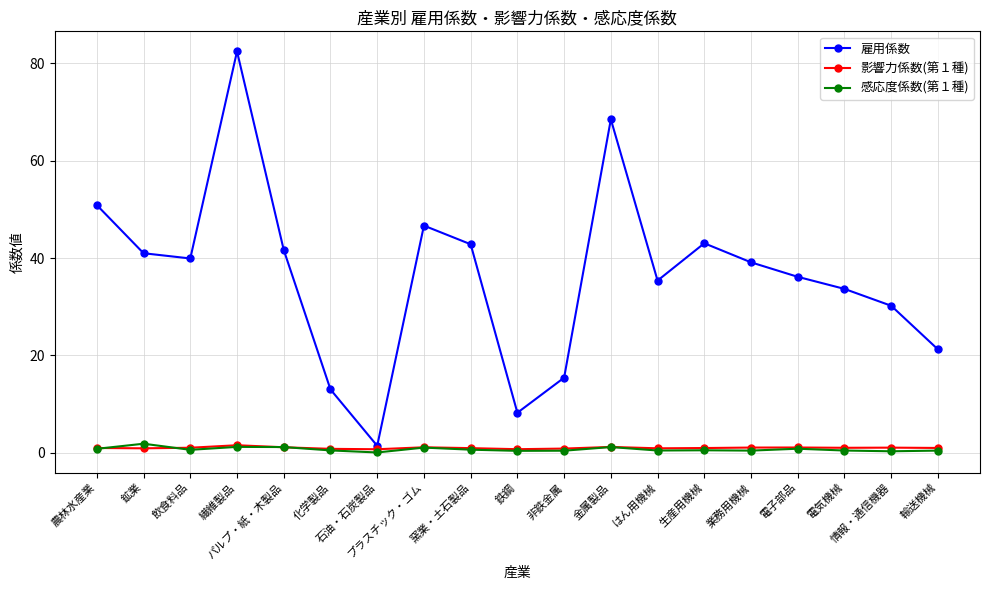

At which category does the chart reach its peak across all series?

繊維製品